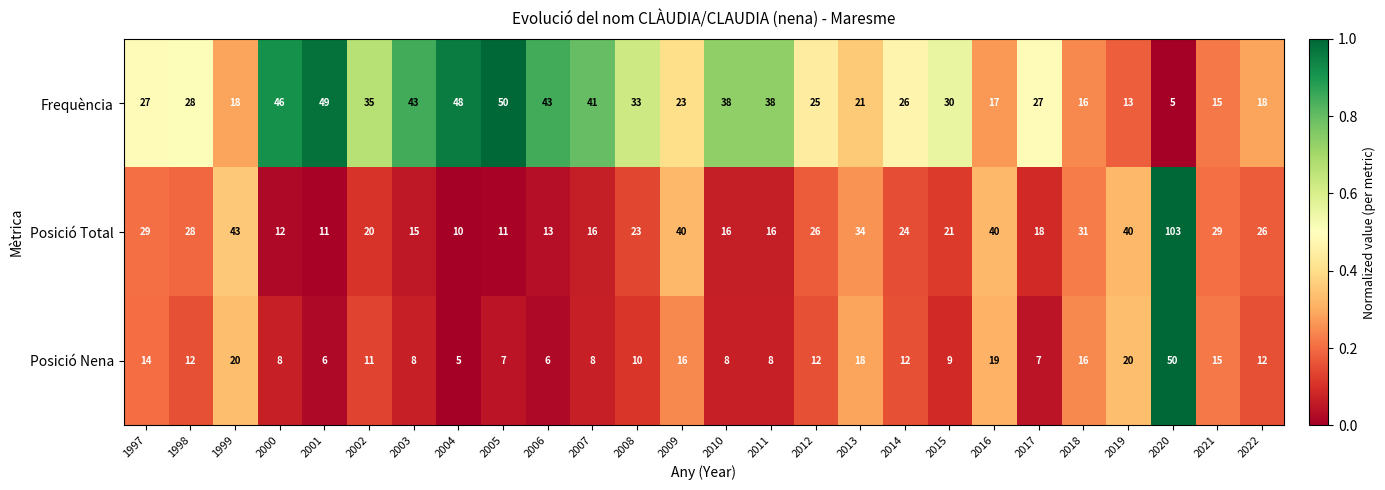

Rank the series at 2022 from highest to lowest value.

Posició Total, Frequència, Posició Nena